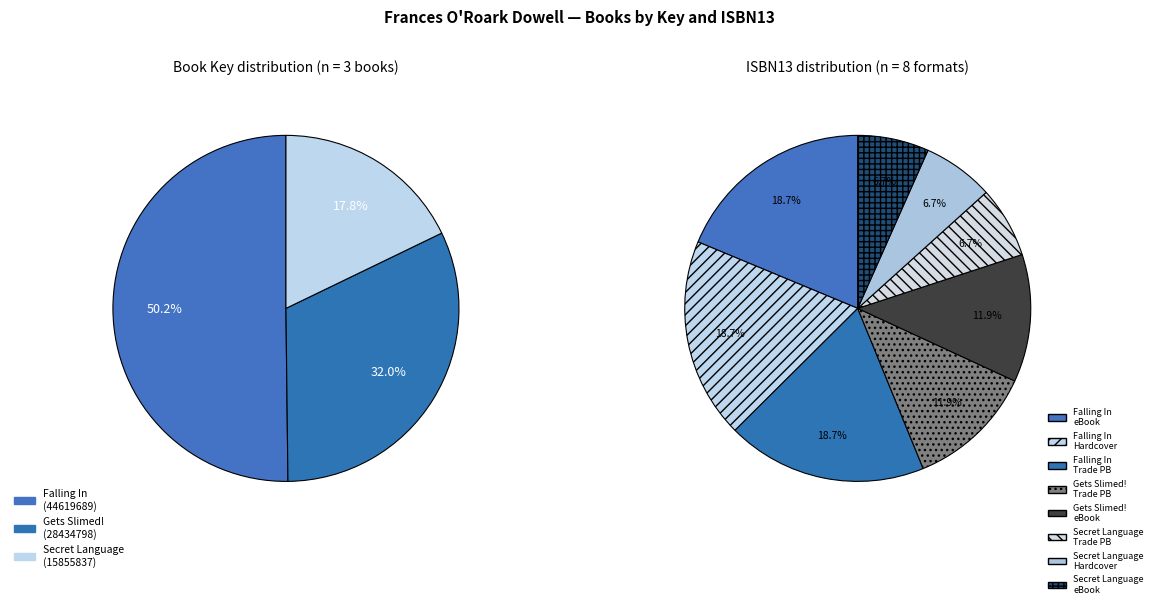

How many slices are in this pie chart?

8